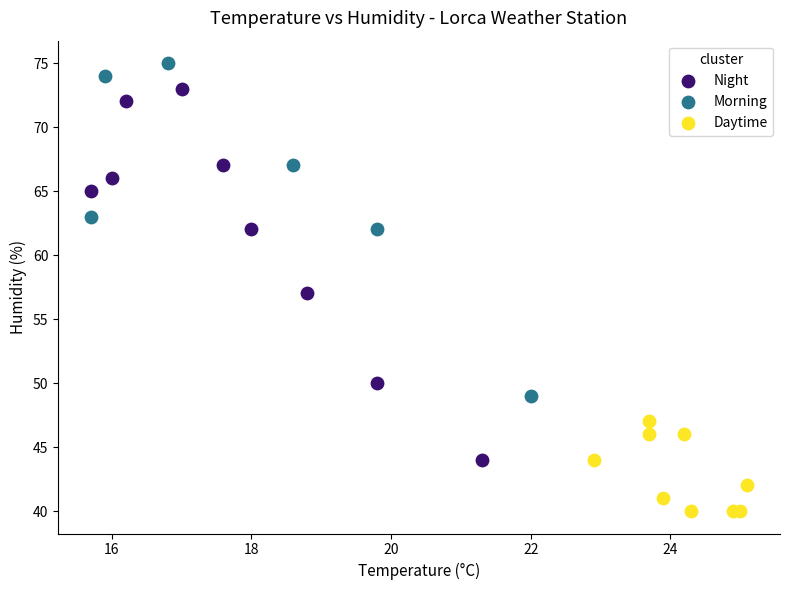

Which series has the widest spread of Y values?

Night